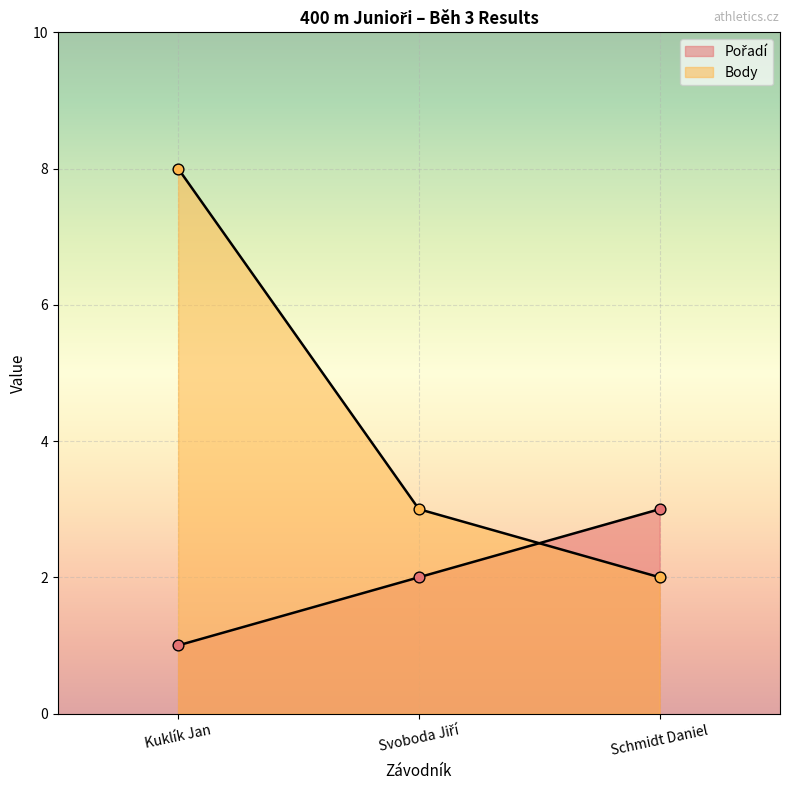

What is the total value across all series at Kuklík Jan?

9